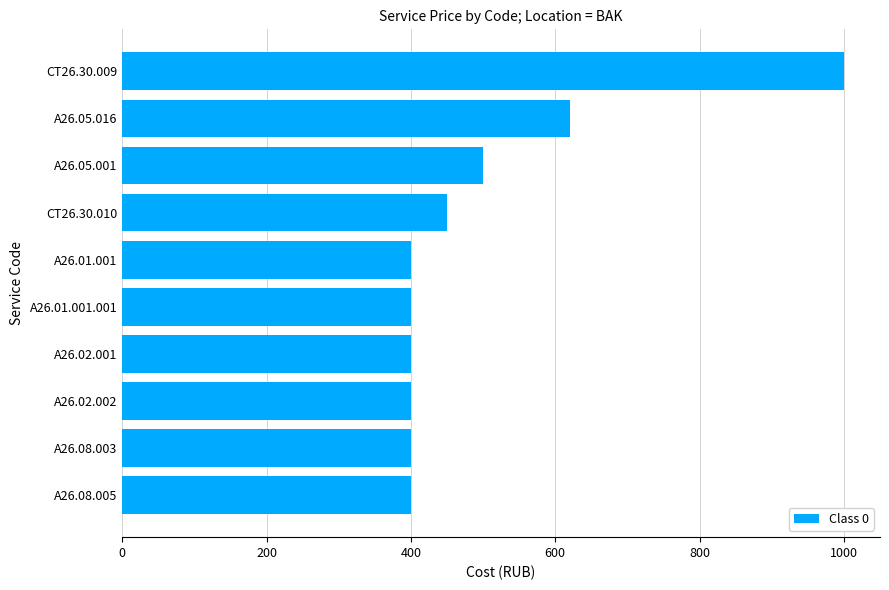

Which category has the highest value across all series?

CT26.30.009